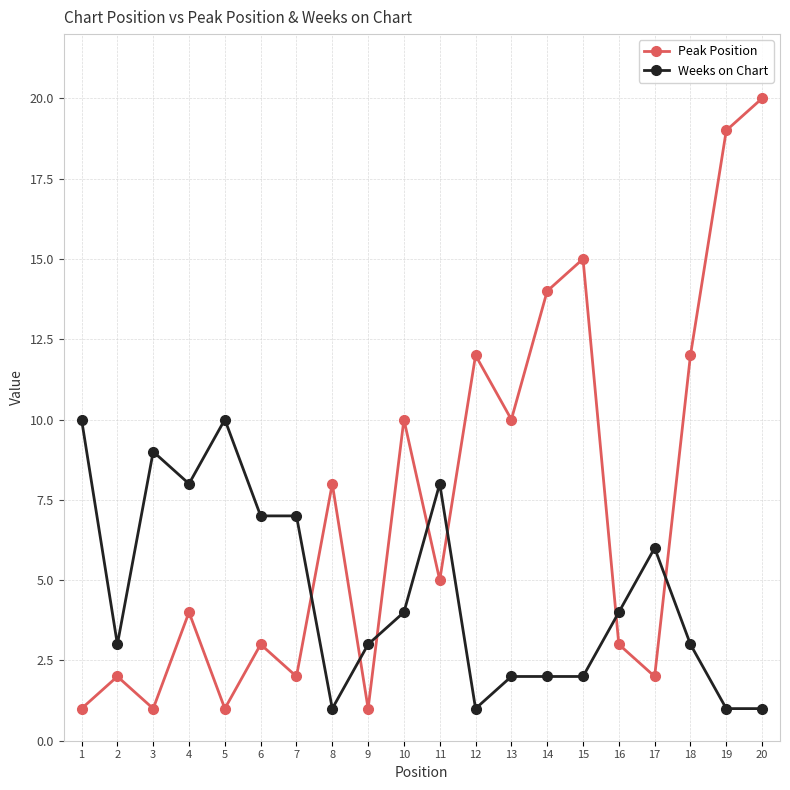

What is the minimum value shown in the chart?

1